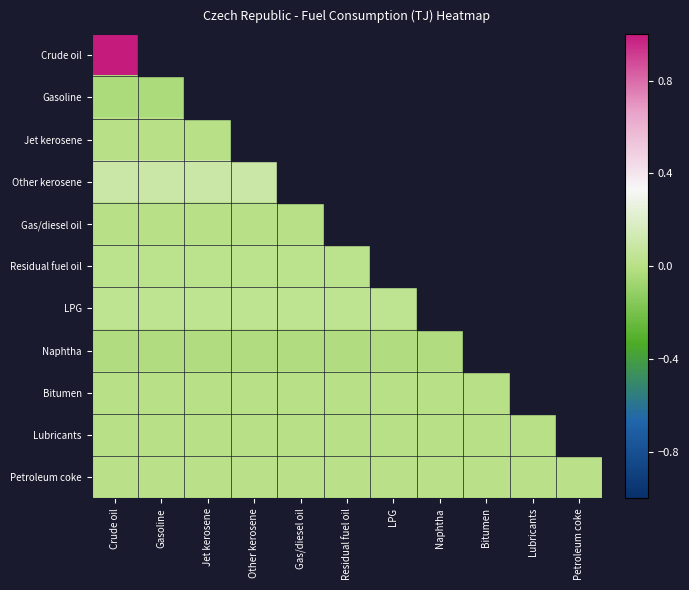

At which category is the sum across all series the highest?

Crude oil